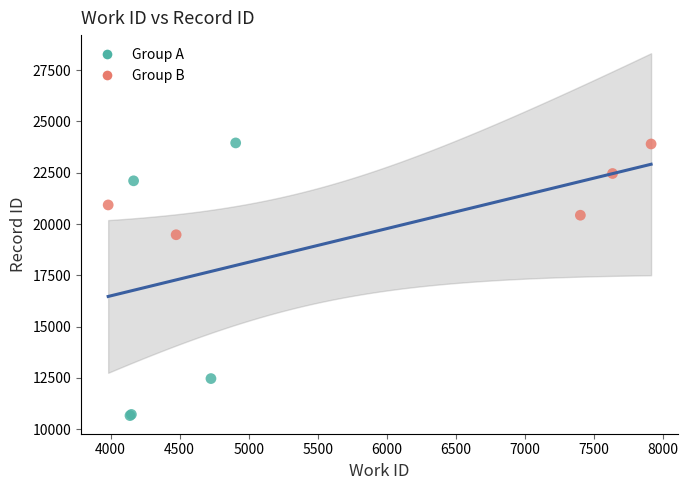

Which series contains the lowest Y value?

Group A